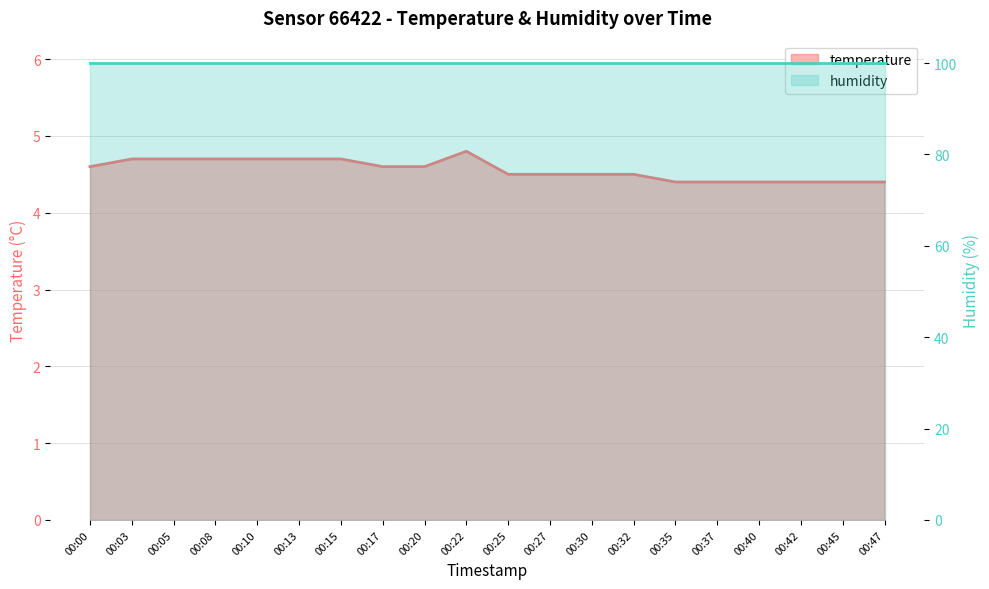

What is the change in value from 00:15 to 00:32?

-0.2